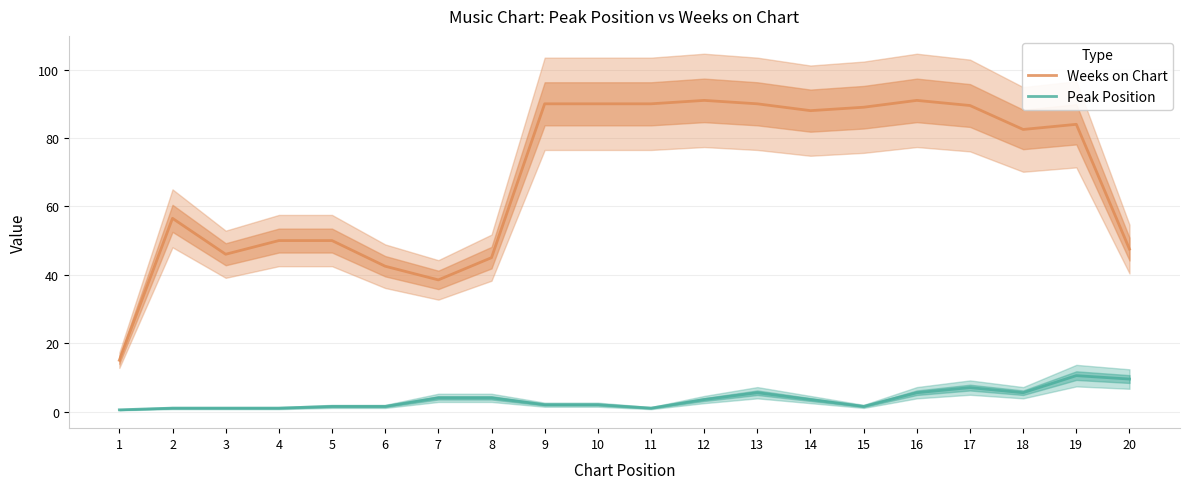

Does the chart have visible grid lines?

Yes